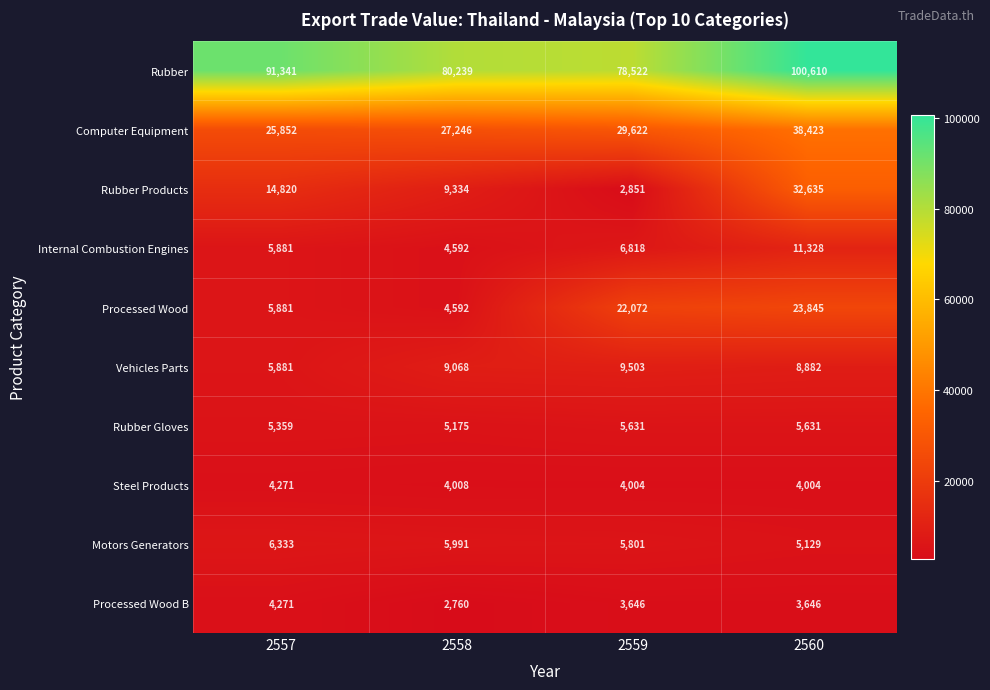

At which category is the sum across all series the highest?

2560